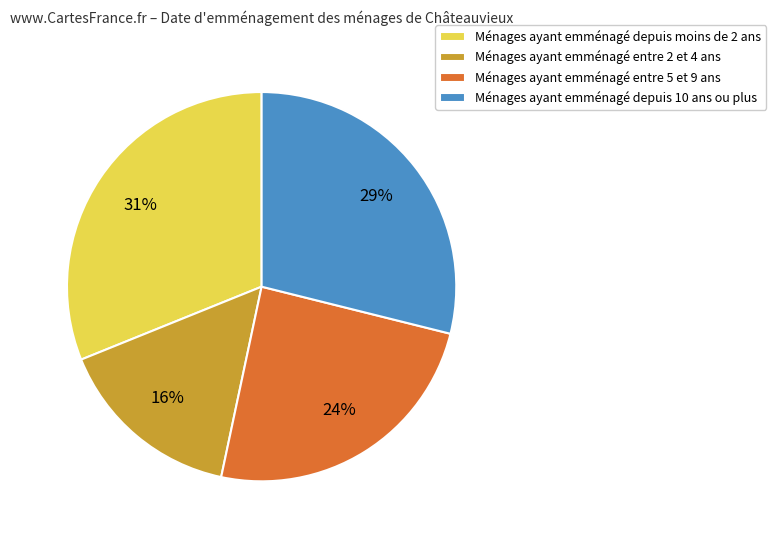

Does any single category account for the majority?

No